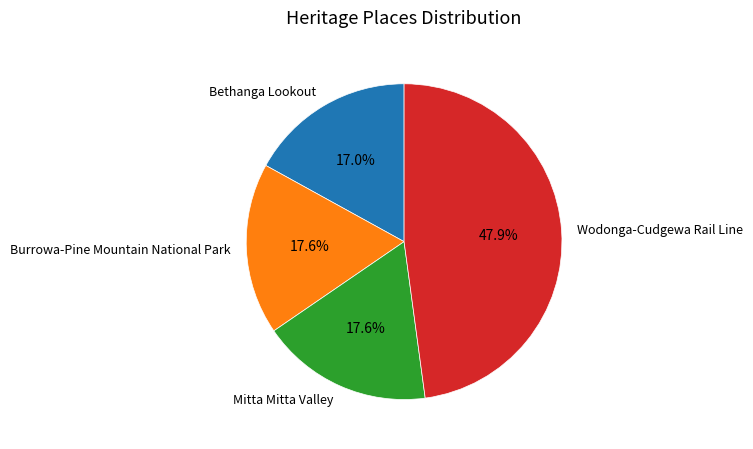

To the nearest percent, what is the average slice percentage?

25%